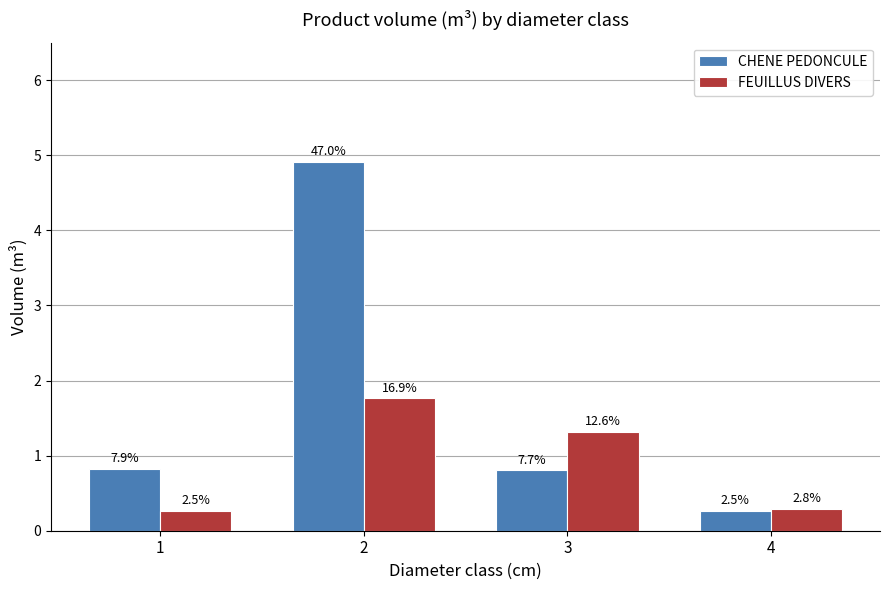

At which category is the sum across all series the highest?

2